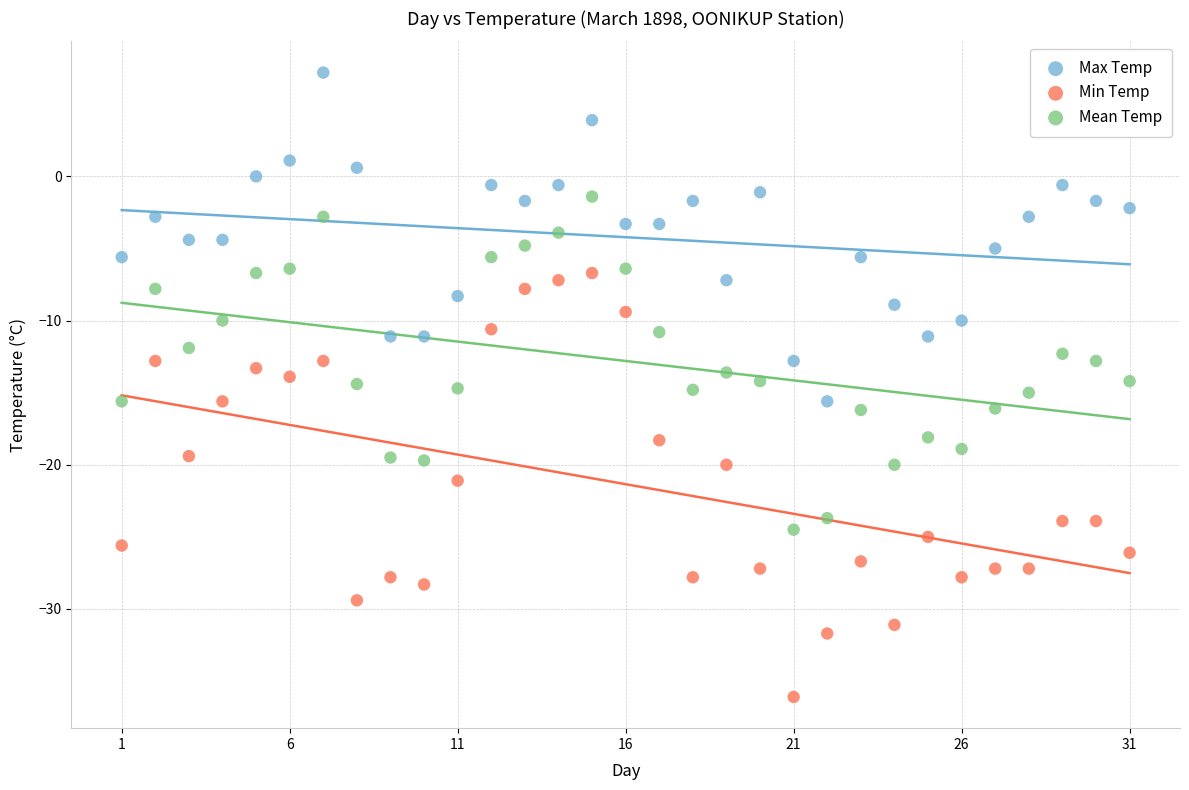

What are all the series names shown in the legend?

Max Temp, Min Temp, Mean Temp